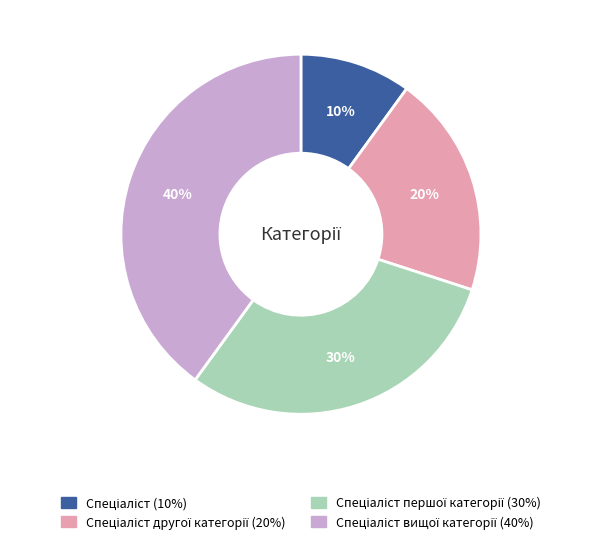

Is there any slice that represents more than half of the pie?

No